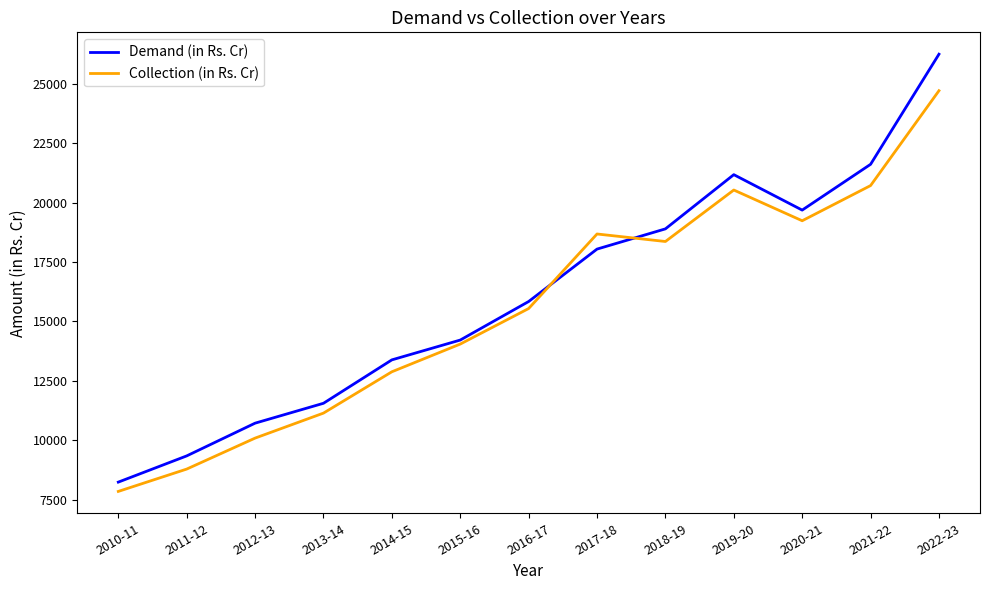

Where is Demand (in Rs. Cr) nearest to the value 17240?

2017-18